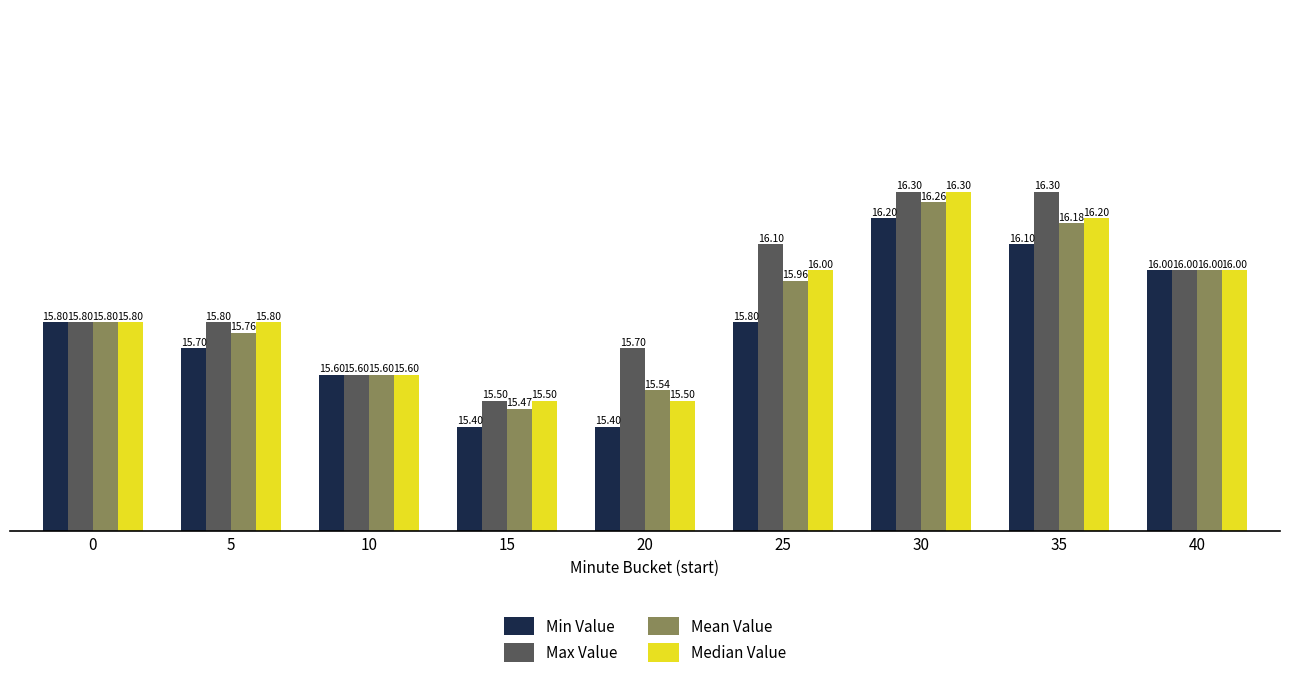

What is the difference between the highest and lowest values at 25?

0.3